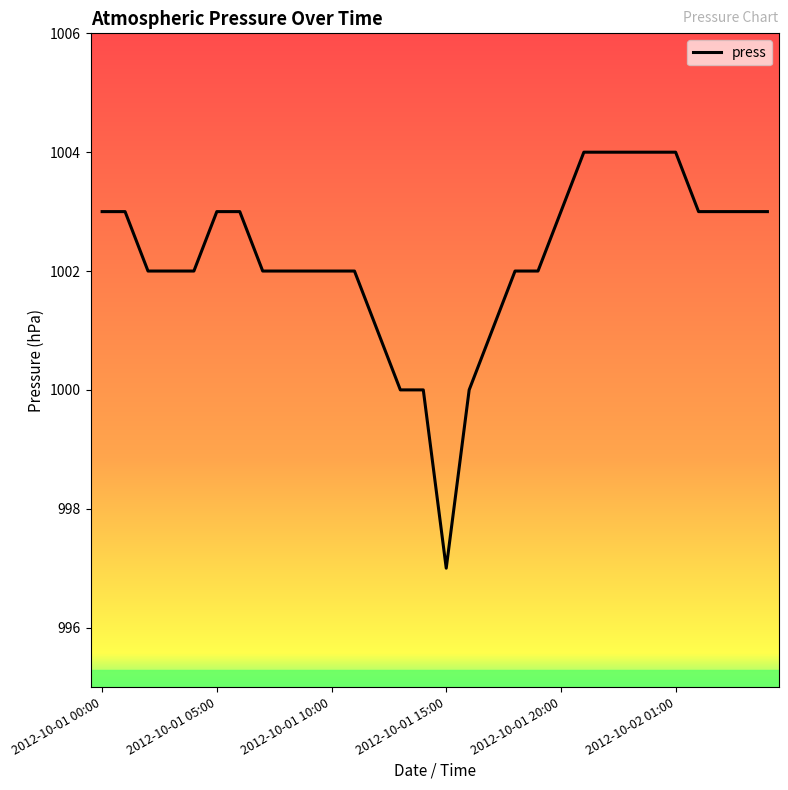

What is the greatest value displayed?

1004